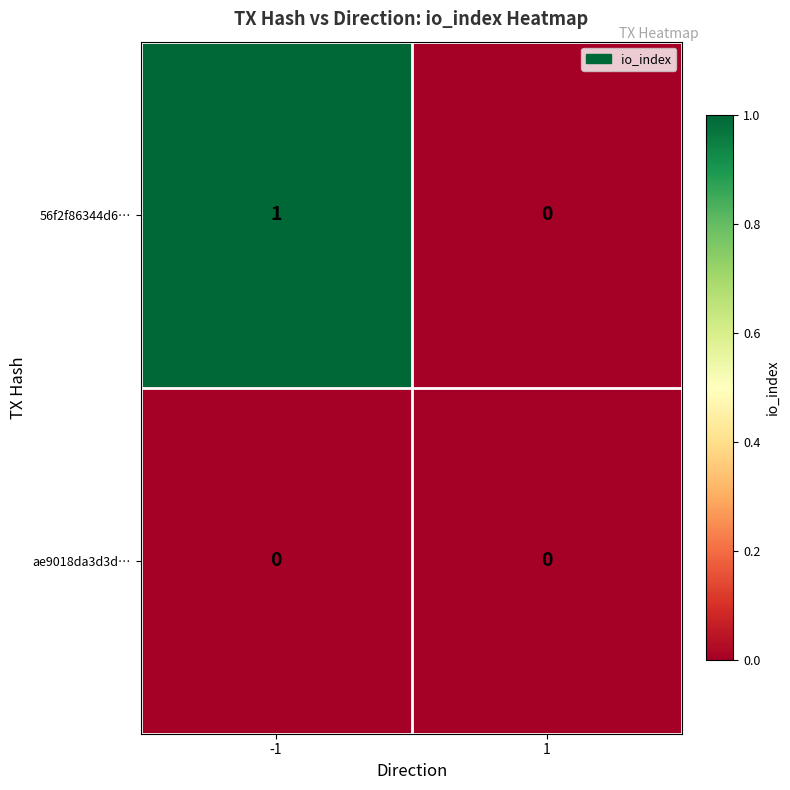

Which series has the largest total across all categories?

56f2f86344d6…